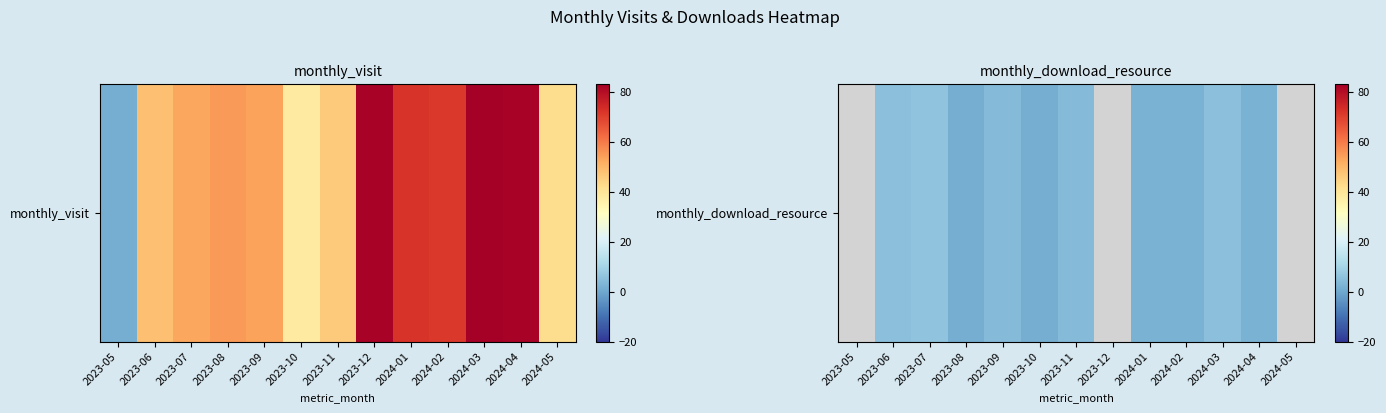

Between 2024-03 and 2023-09, which is larger?

2024-03